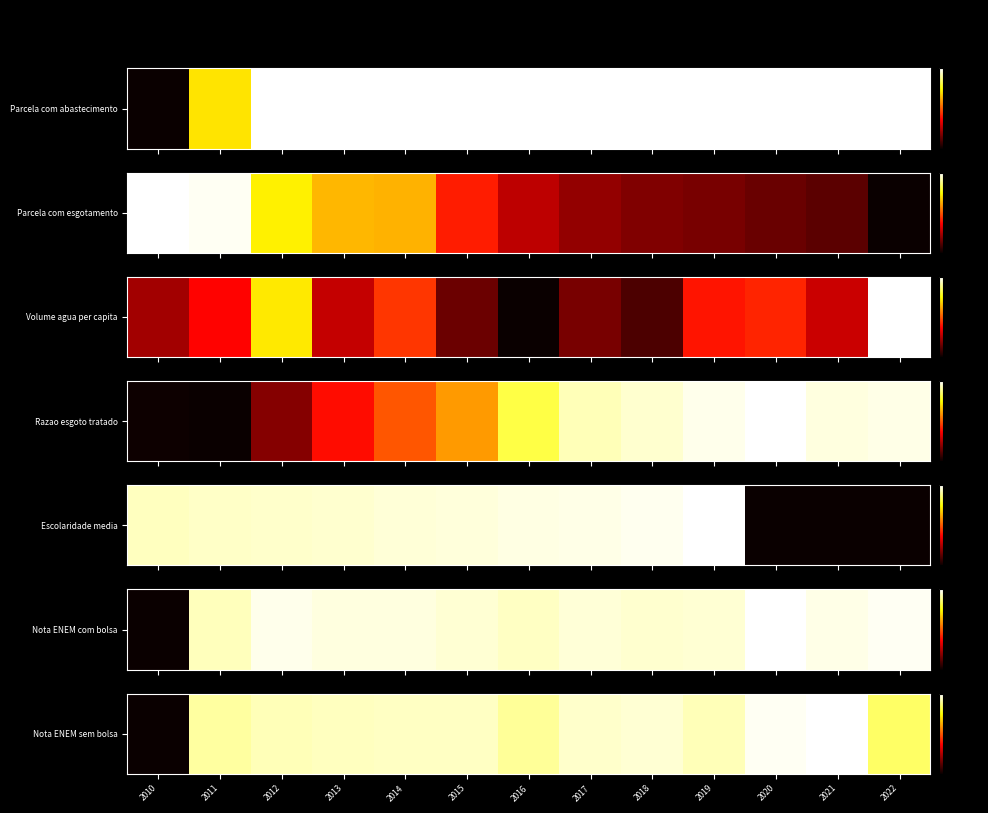

At which category does the chart reach its peak across all series?

2021